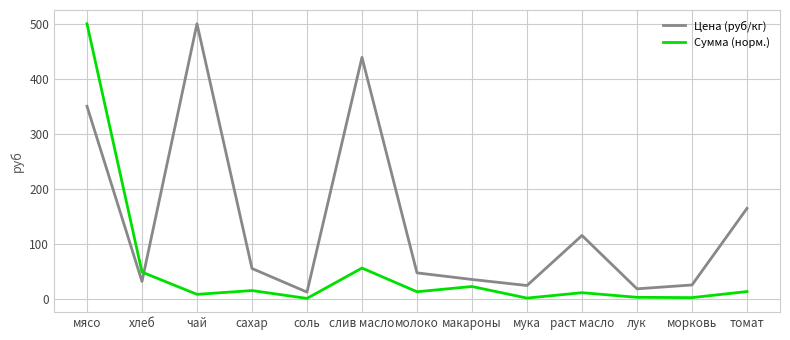

The Цена (руб/кг) series shows 25.0 at морковь. True or false?

True